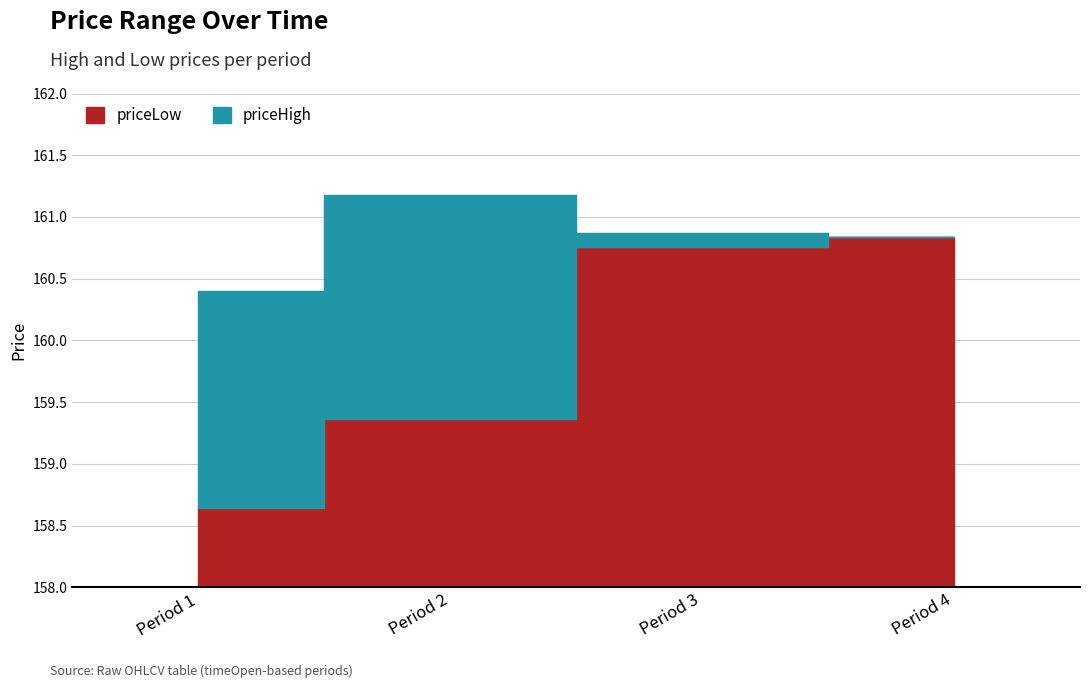

Which series has the widest spread of values?

priceLow